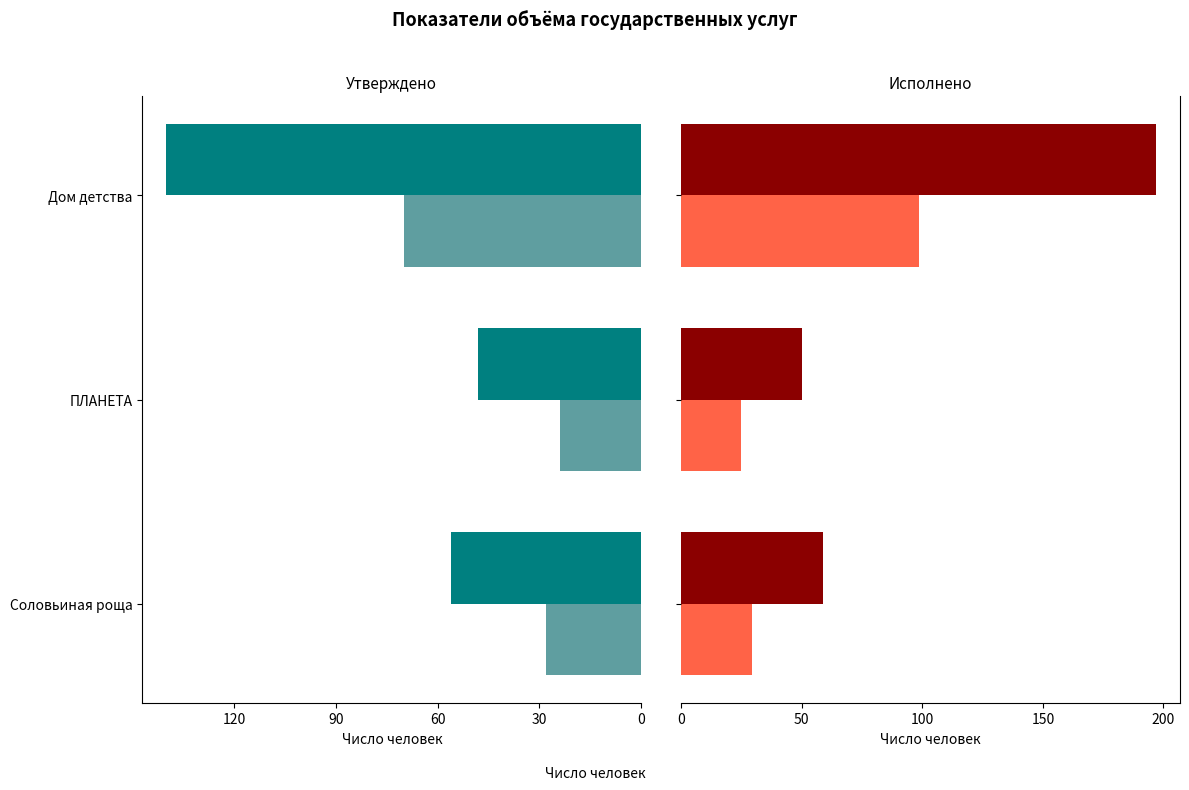

What is the difference between the maximum and minimum values in the Половина исполненного series?

73.5